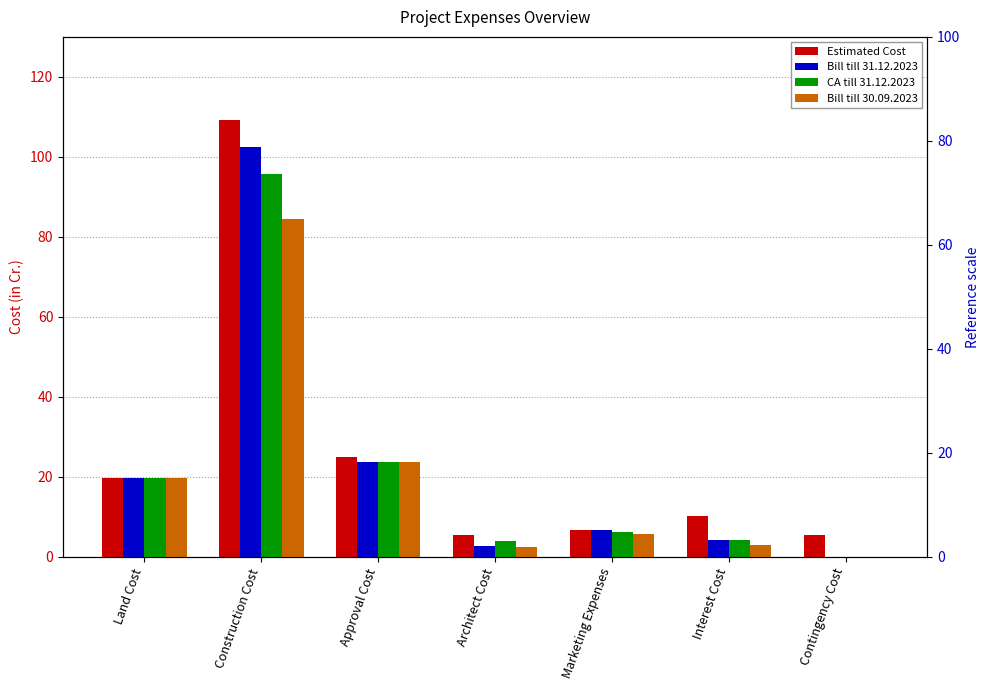

What is the average value of the Bill till 30.09.2023 series?

19.9